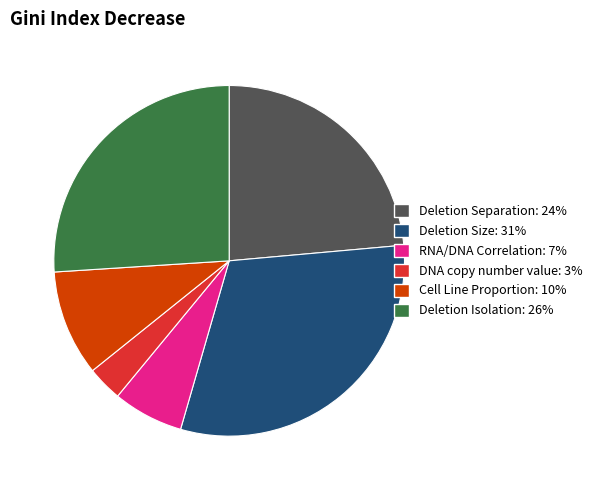

Combined, do DNA copy number value and Deletion Size account for over 50%?

No